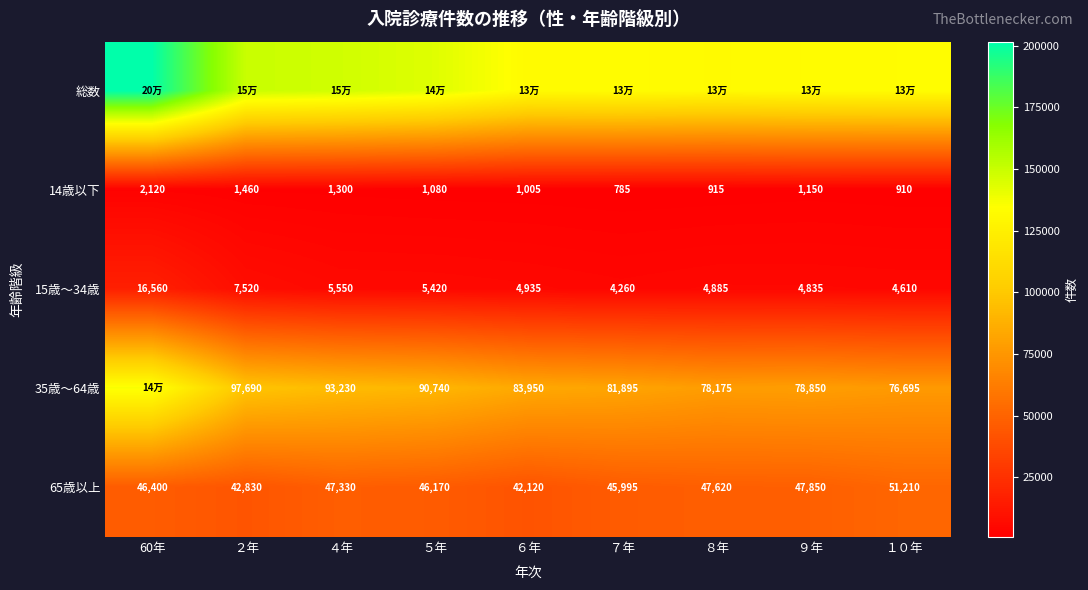

The value of 15歳～34歳 at ７年 is 4260. True or false?

True